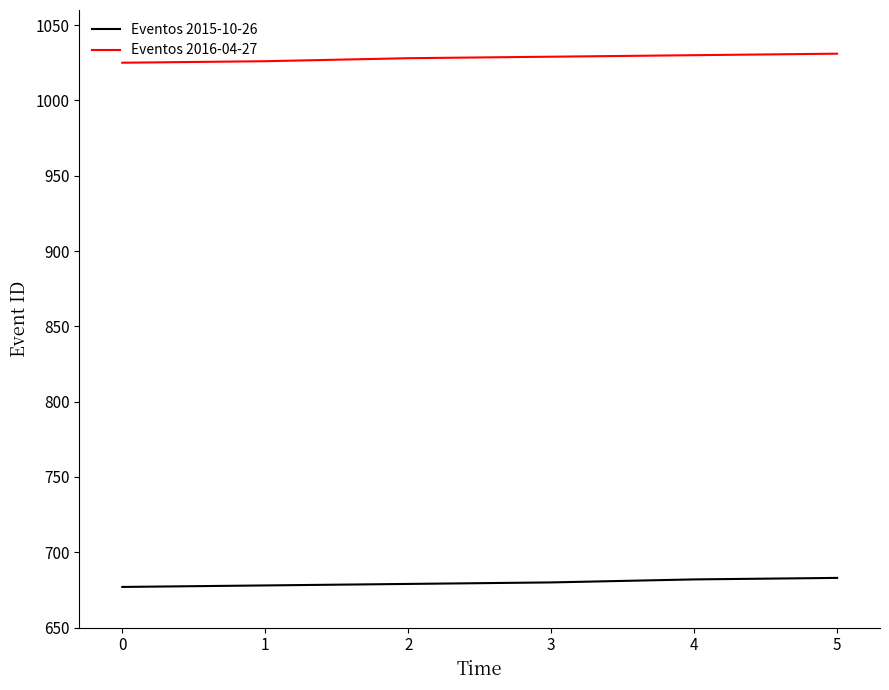

At how many categories does at least one series exceed 745?

6